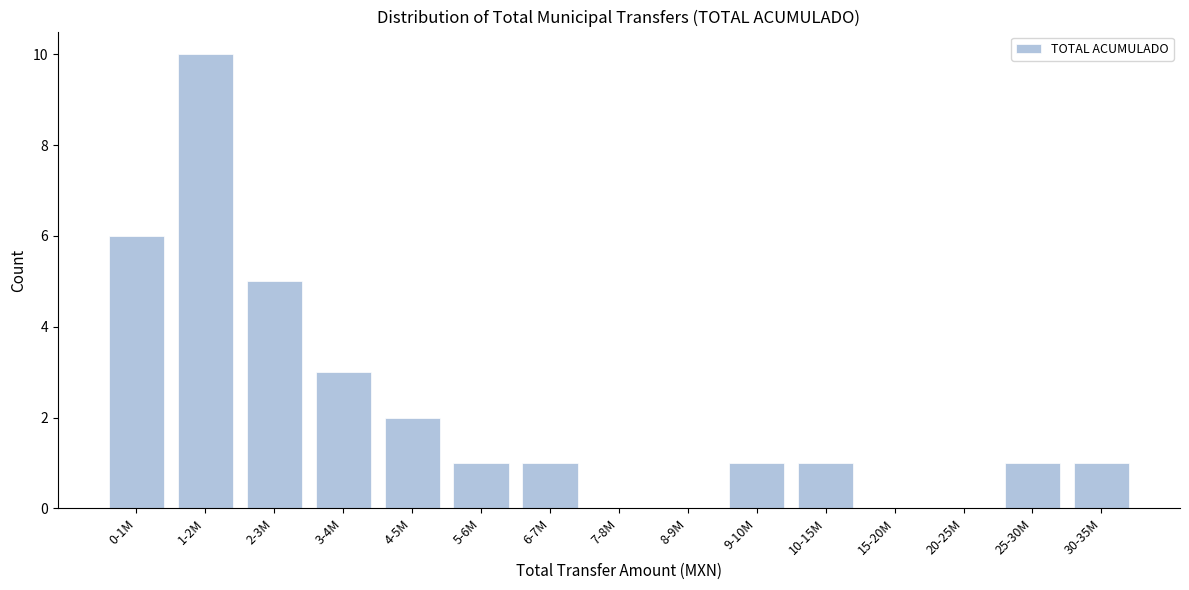

Reading right to left, list all the values displayed in this chart.

30-35M=1	25-30M=1	20-25M=0	15-20M=0	10-15M=1	9-10M=1	8-9M=0	7-8M=0	6-7M=1	5-6M=1	4-5M=2	3-4M=3	2-3M=5	1-2M=10	0-1M=6